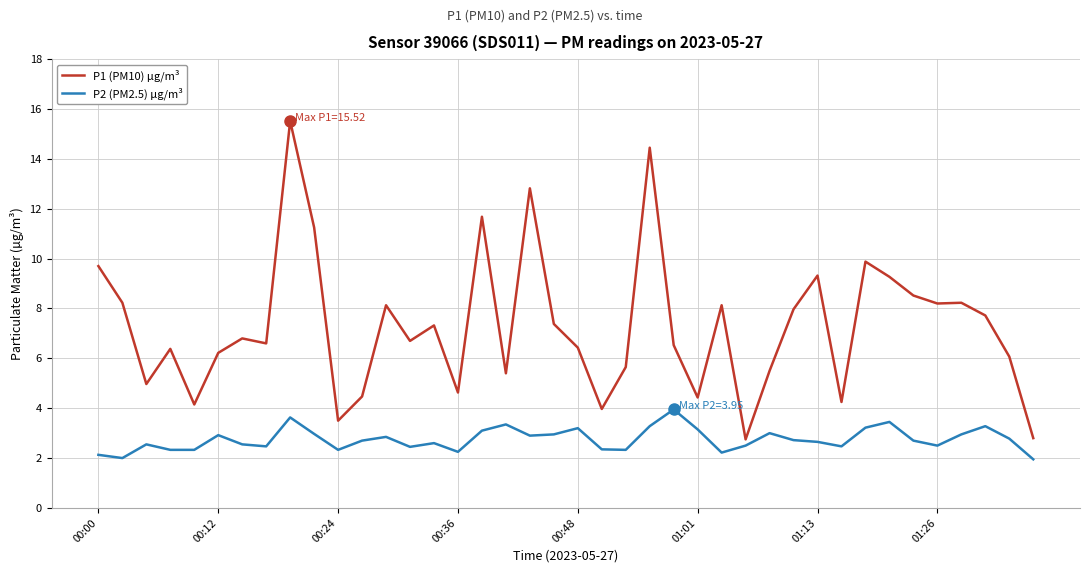

How many lines are shown in the chart?

2